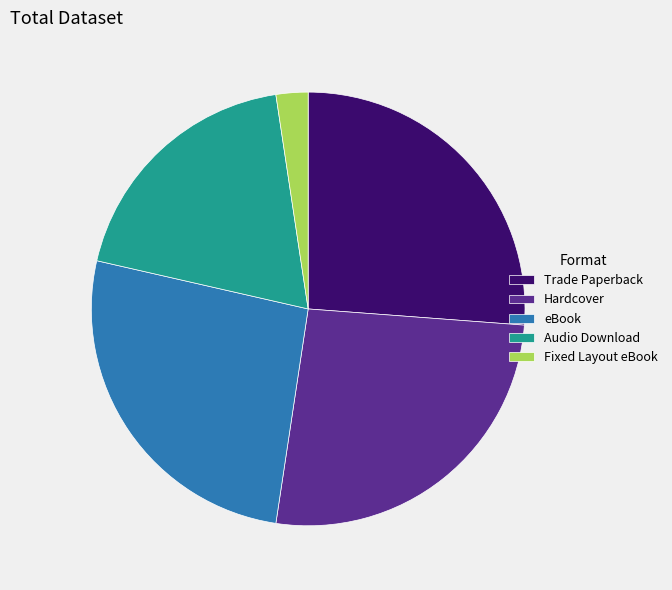

Approximately how many times larger is the value at Hardcover compared to Audio Download?

1.4